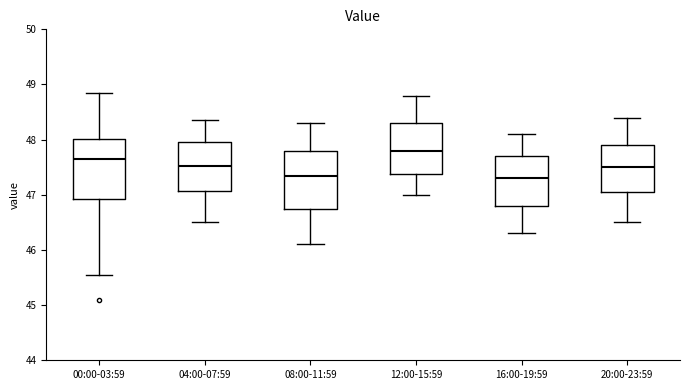

Where does the lower whisker of the box for 04:00-07:59 end on the y-axis? The values are not printed on the chart, so give them approximately, as read against the axis.

46.5